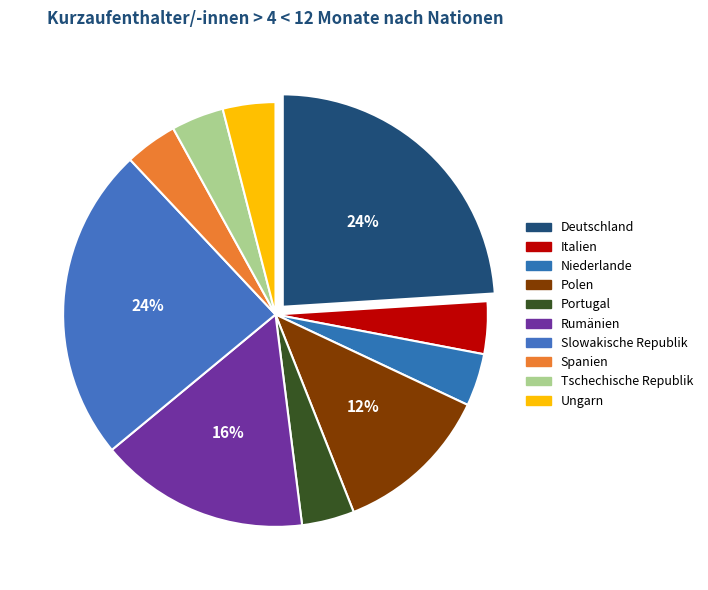

How many slices are in this pie chart?

10